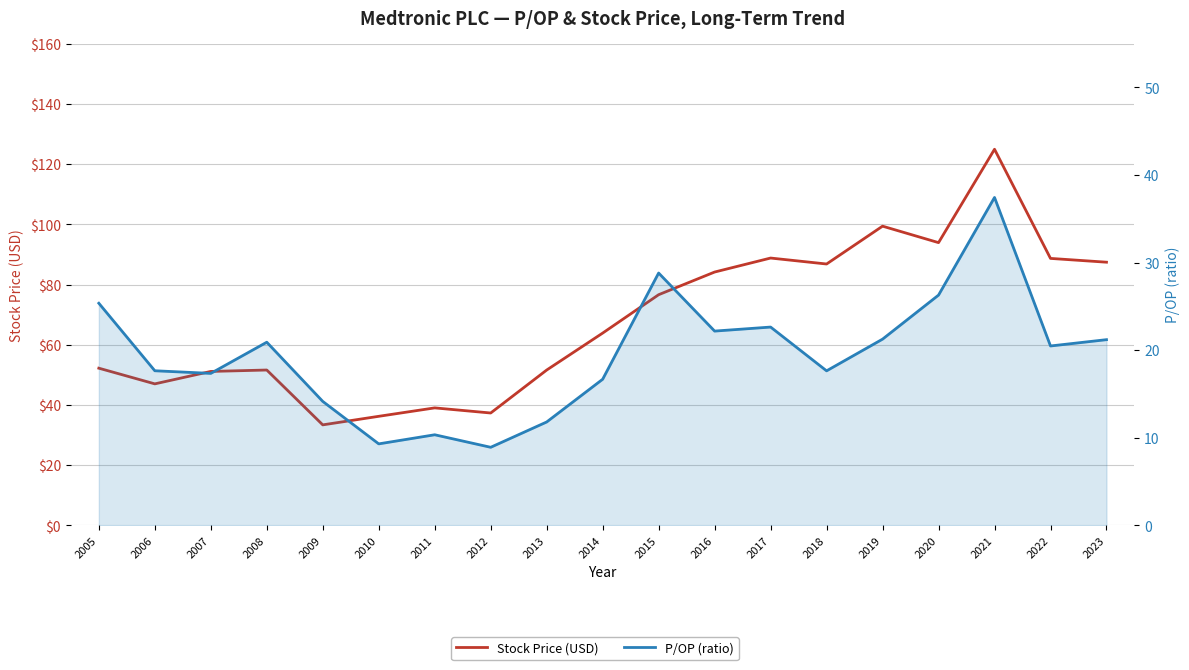

True or false: P/OP (ratio) and Stock Price (USD) cross at least once.

False